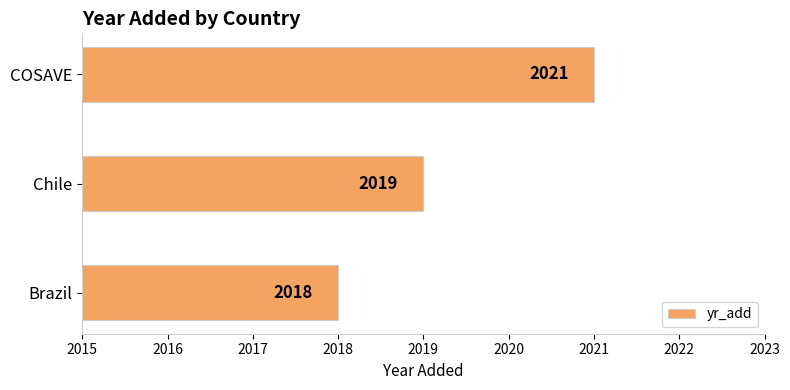

What is the minimum value shown in the chart?

2018